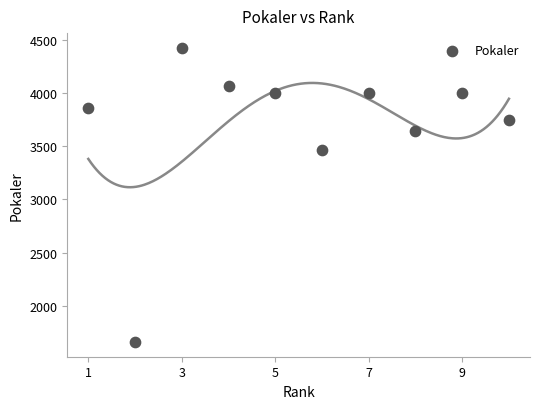

What is the average Y value?

3687